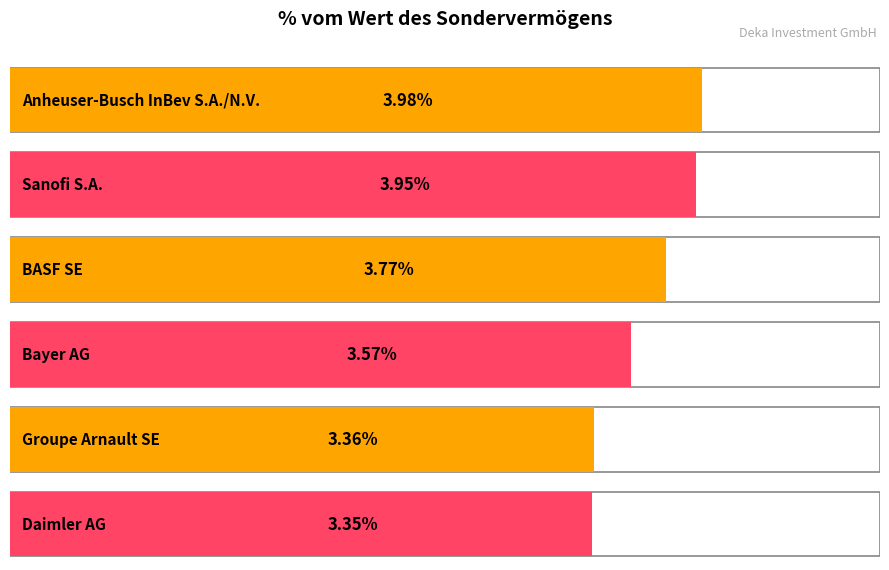

What is the sum of the values at Sanofi S.A. and Groupe Arnault SE?

7.3